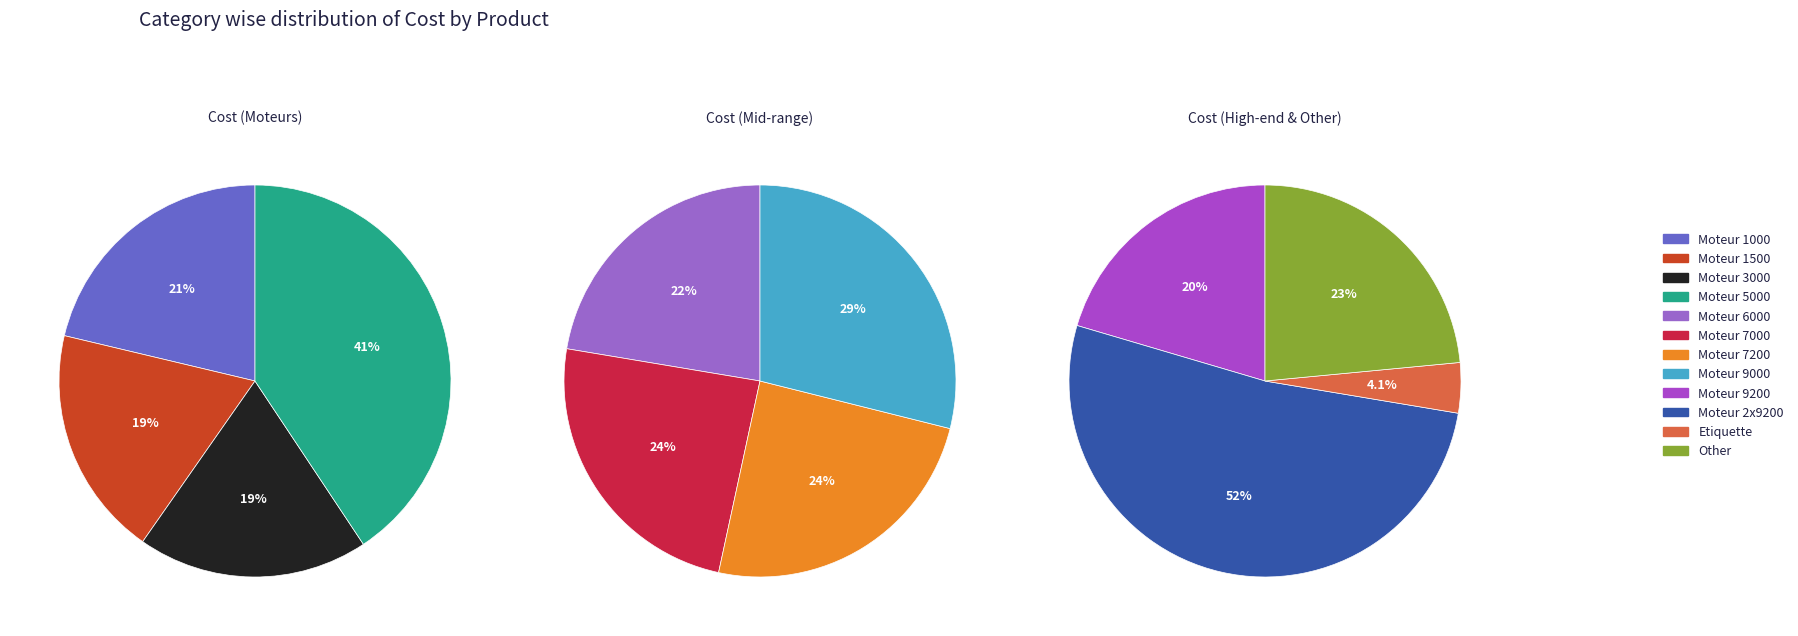

What is the largest slice in the pie chart?

Moteur 2x9200